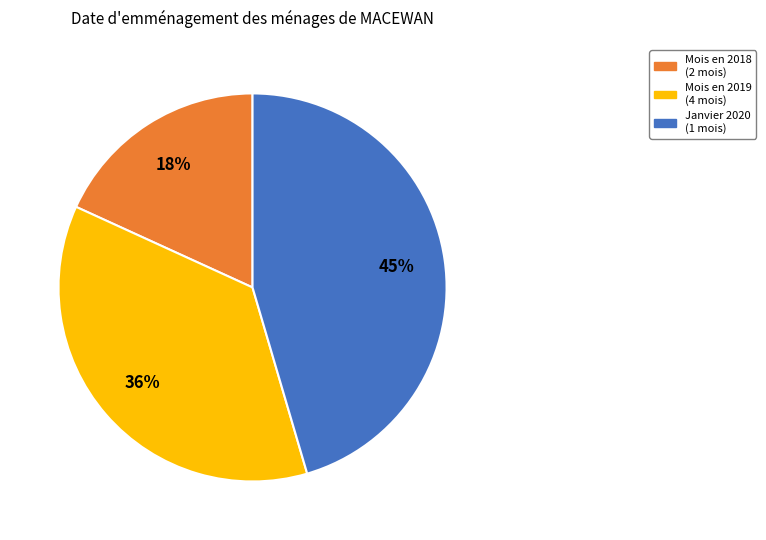

Count the number of slices in the pie.

3